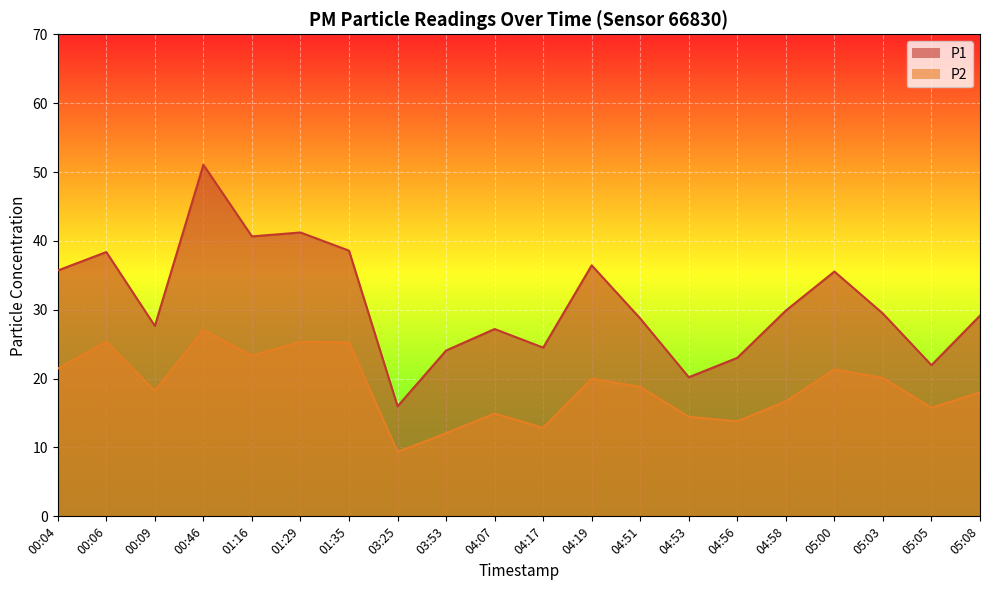

Reading left to right, what are all the values shown in this chart?

P1: 00:04=35.7	00:06=38.4	00:09=27.6	00:46=51.0	01:16=40.6	01:29=41.2	01:35=38.6	03:25=16.0	03:53=24.1	04:07=27.2	04:17=24.5	04:19=36.5	04:51=28.7	04:53=20.2	04:56=23.0	04:58=29.9	05:00=35.5	05:03=29.4	05:05=21.9	05:08=29.1
P2: 00:04=21.4	00:06=25.4	00:09=18.2	00:46=27.1	01:16=23.3	01:29=25.3	01:35=25.2	03:25=9.3	03:53=12.1	04:07=14.9	04:17=12.8	04:19=20.0	04:51=18.8	04:53=14.4	04:56=13.8	04:58=16.7	05:00=21.3	05:03=20.1	05:05=15.8	05:08=18.0